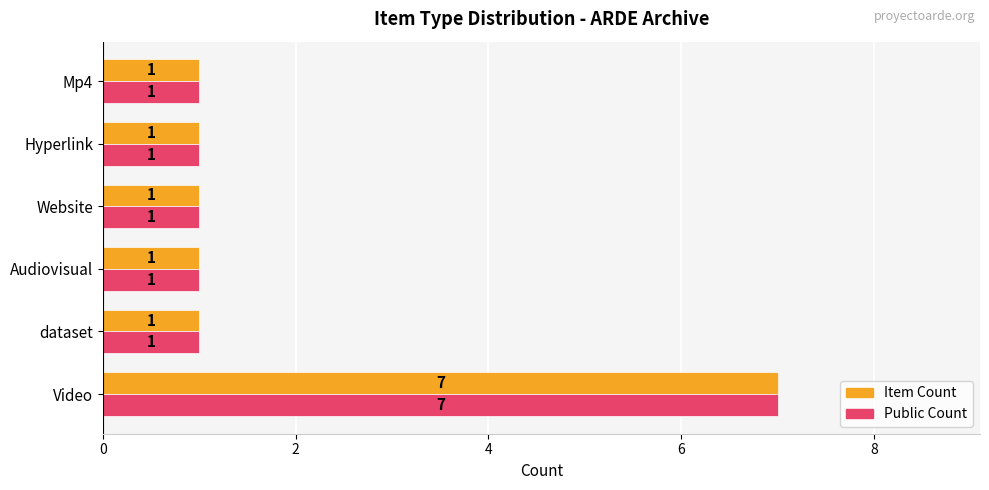

How many values in the Public Count series exceed 1?

1